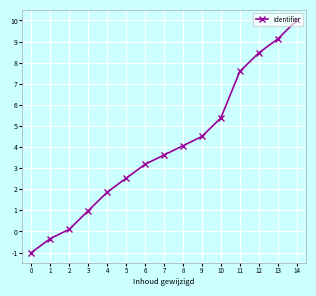

The chart shows a value of 5.9 at 9. True or false?

False